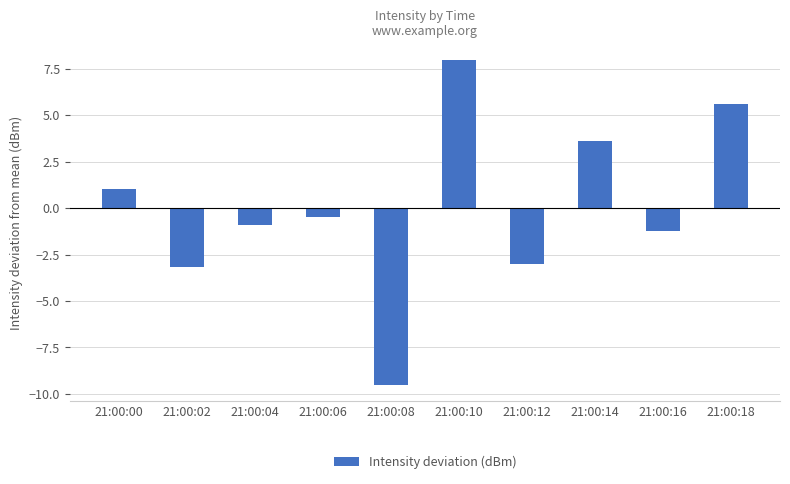

Reading left to right, transcribe all the data shown in this chart.

1.1	-3.1	-0.9	-0.5	-9.5	8.0	-3.0	3.6	-1.2	5.6